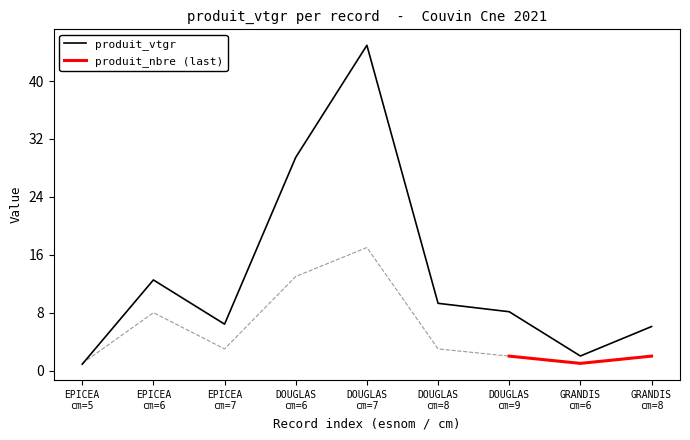

Reading left to right, list all the values displayed in this chart.

0.9	12.5	6.4	29.5	44.9	9.3	8.1	2.0	6.1